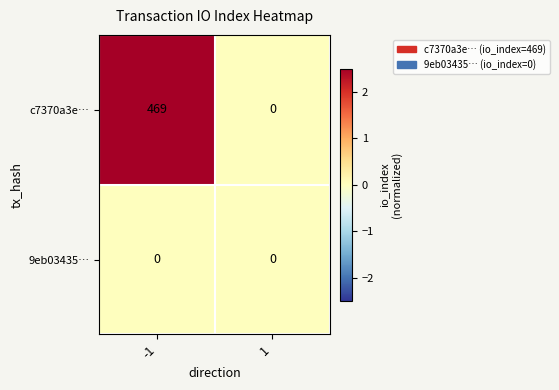

List the series in order of their overall mean, highest first.

c7370a3e…, 9eb03435…